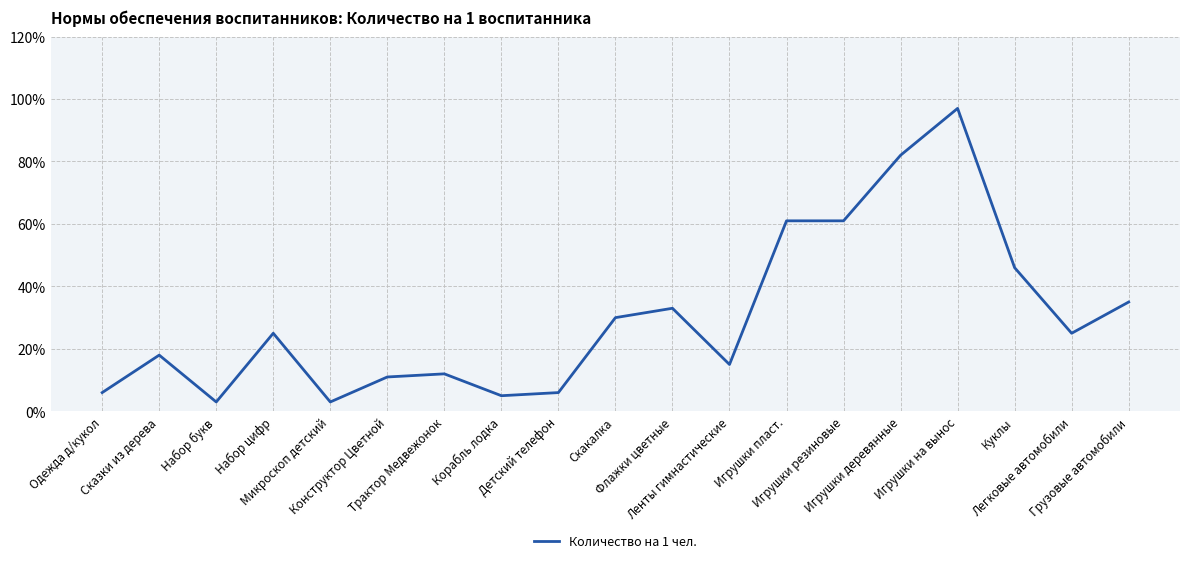

What is the difference between the maximum and second lowest values?

0.9